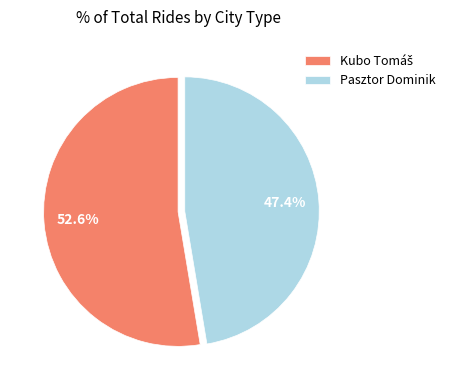

What is the smallest slice in the pie chart?

Pasztor Dominik